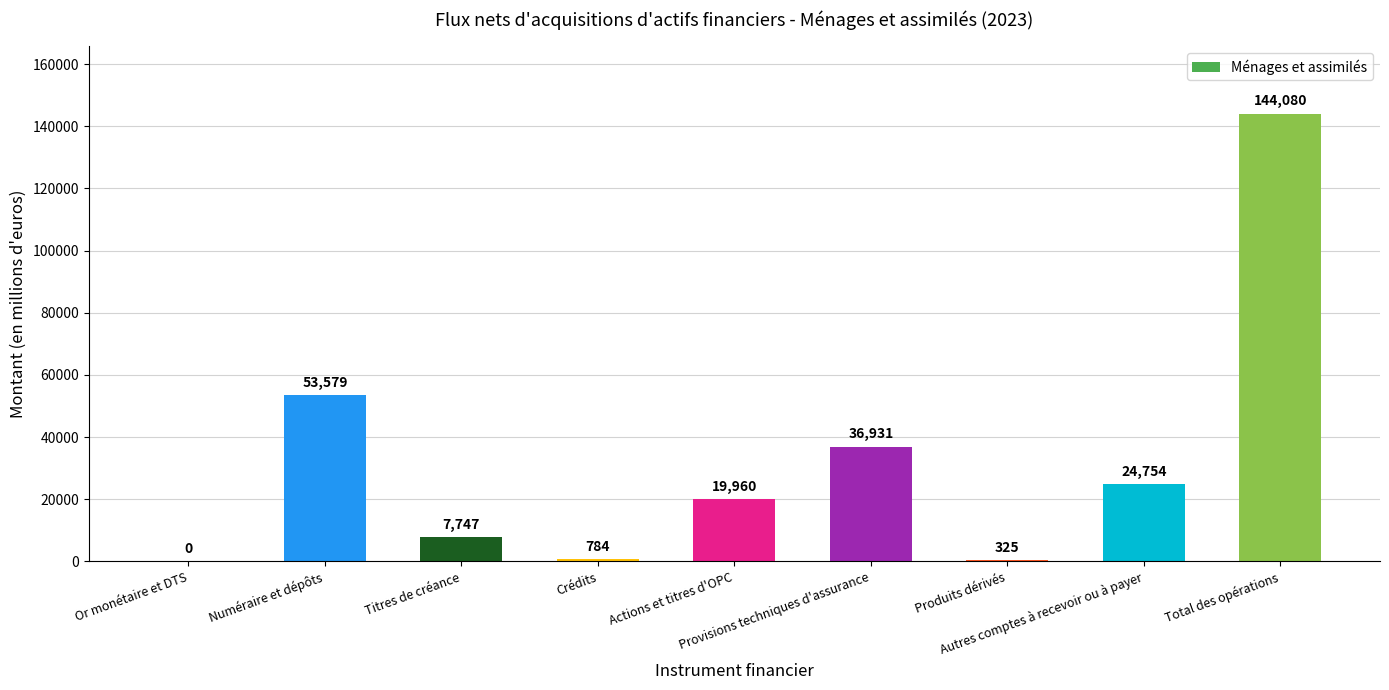

What is the sum of all values?

288160